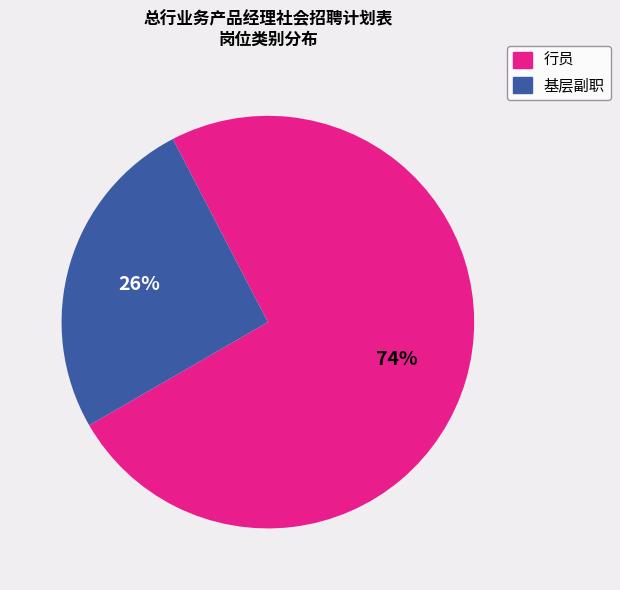

Which has a higher value, 基层副职 or 行员?

行员